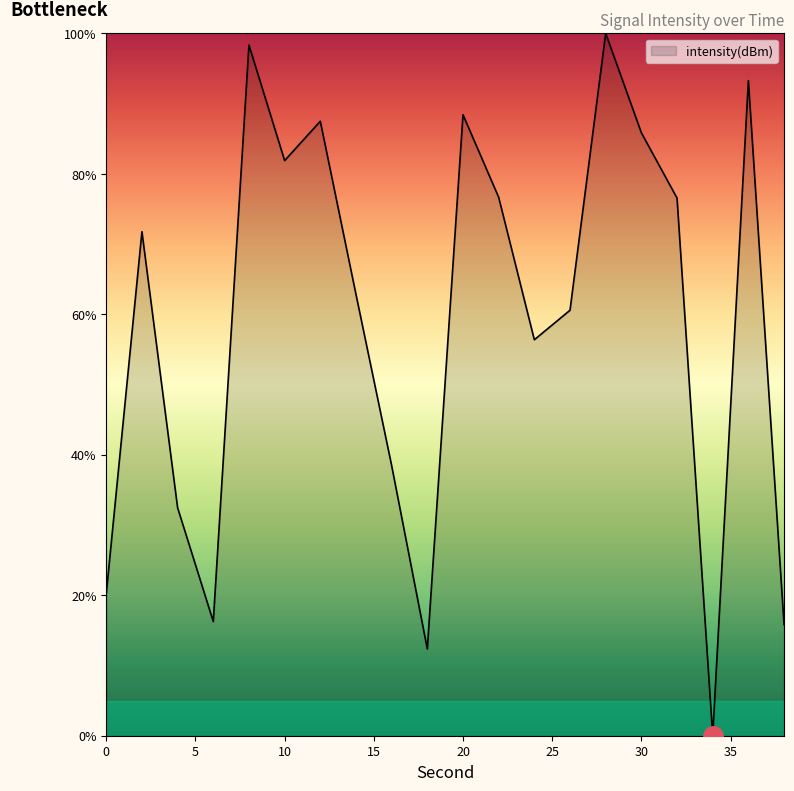

How many interior local valleys (lower than both neighbors) does the data have?

5